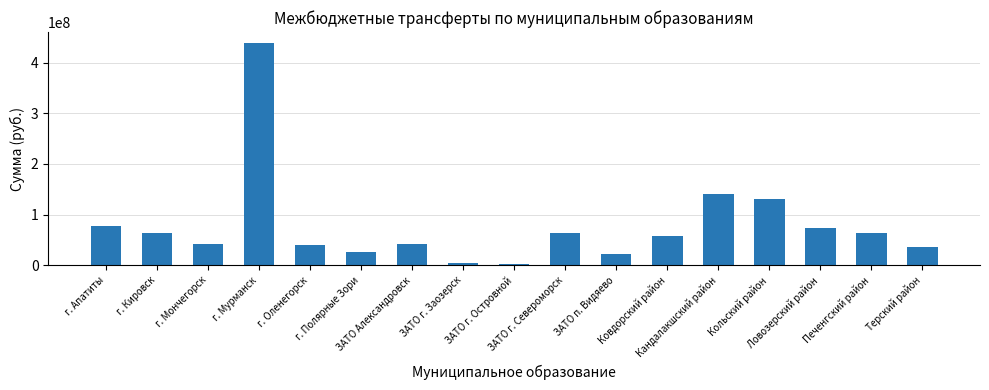

What is the minimum value shown in the chart?

1714100